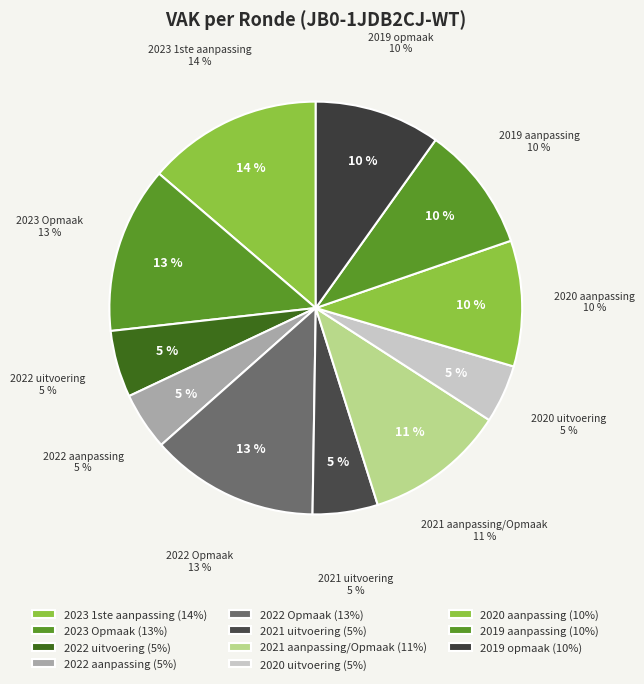

How much of the chart is everything except 2021 uitvoering?

94.9%